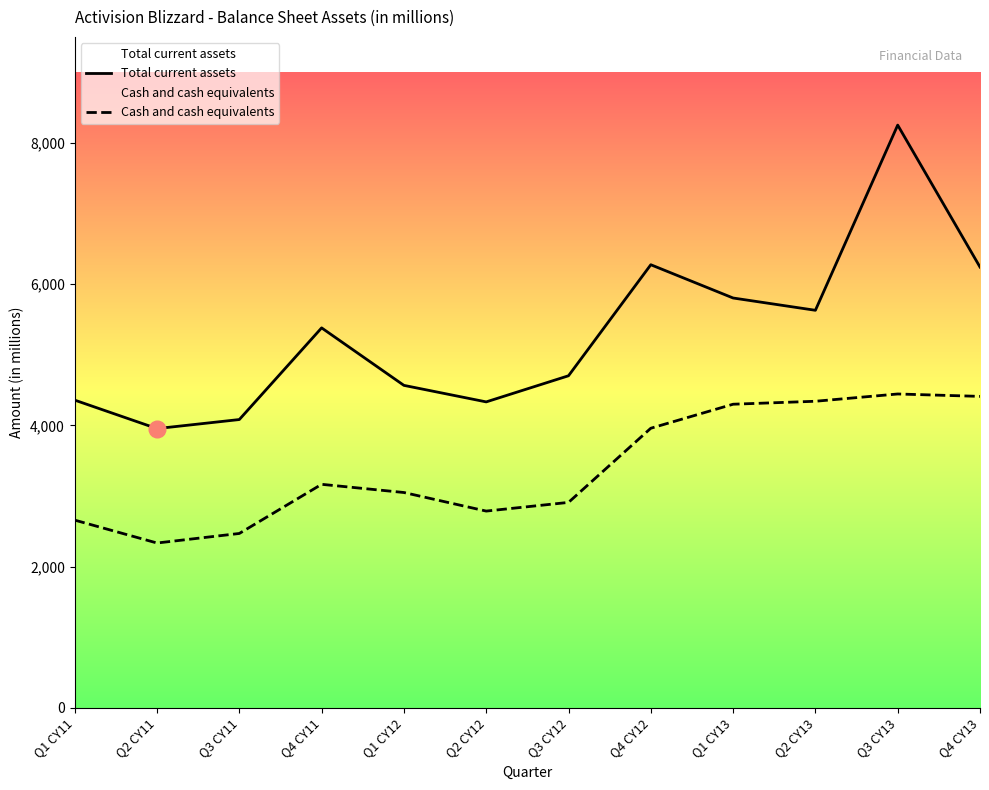

True or false: Cash and cash equivalents and Total current assets cross at least once.

False